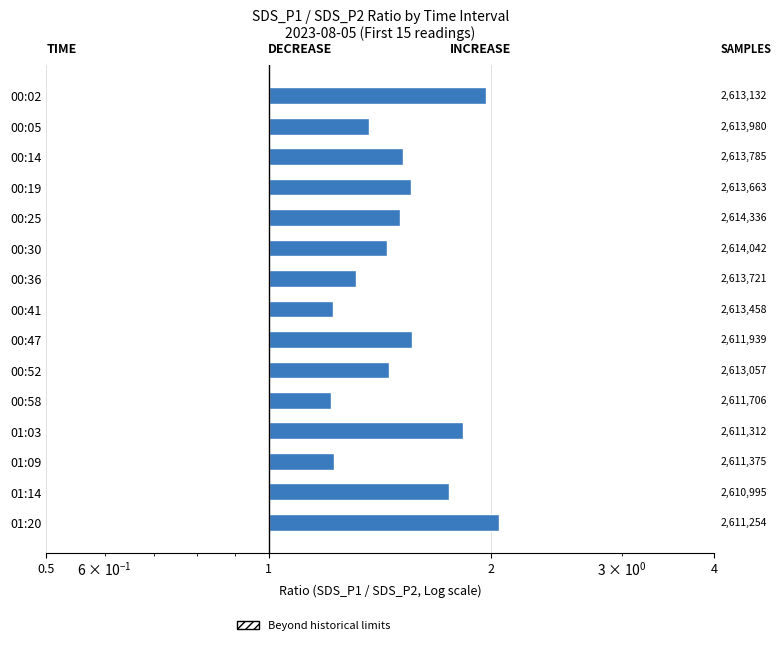

True or false: the data shows 0.3 at 01:03.

False